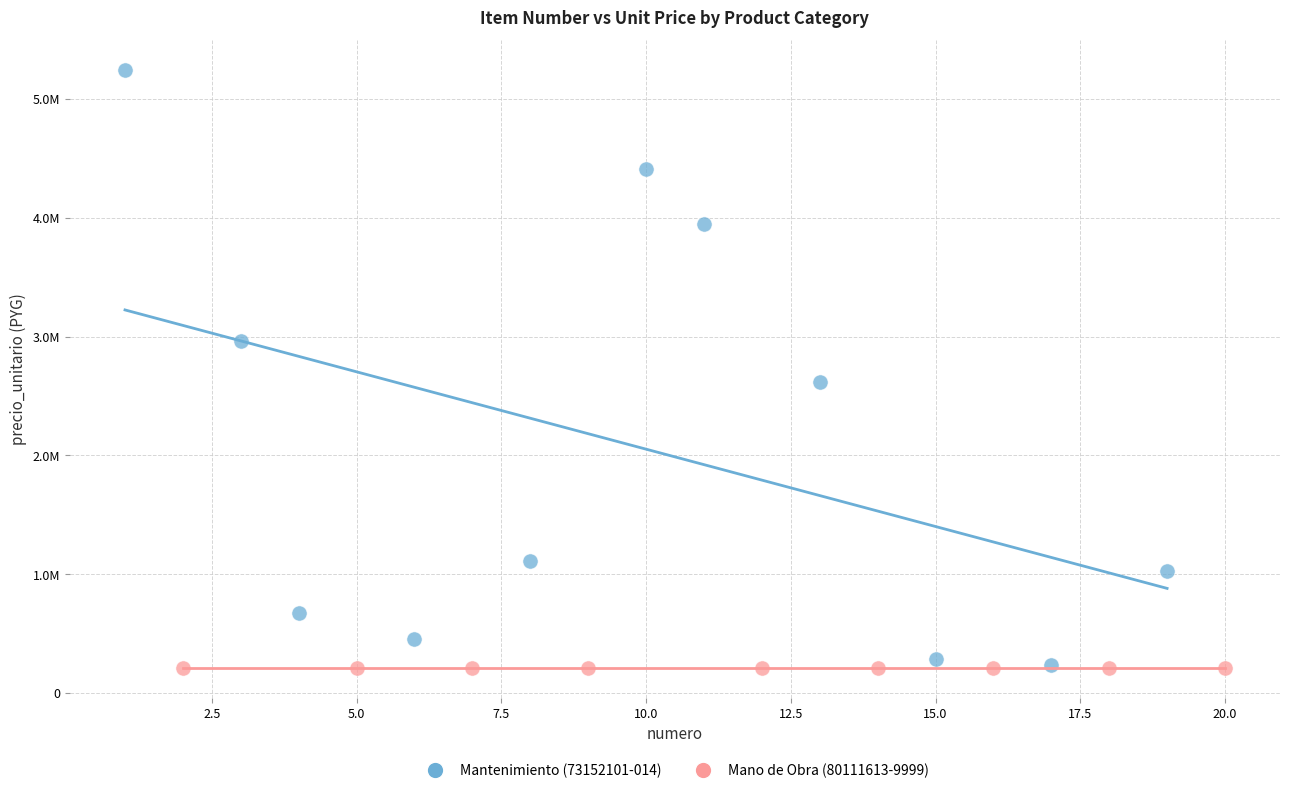

What are all the series names shown in the legend?

Mantenimiento (73152101-014), Mano de Obra (80111613-9999)